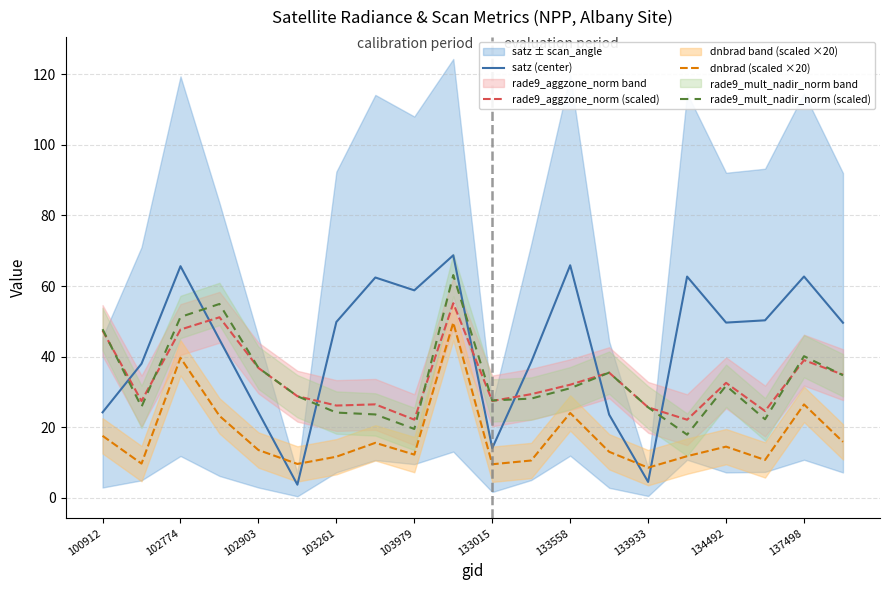

The value of satz (center) at 133558 is 15.4. True or false?

False